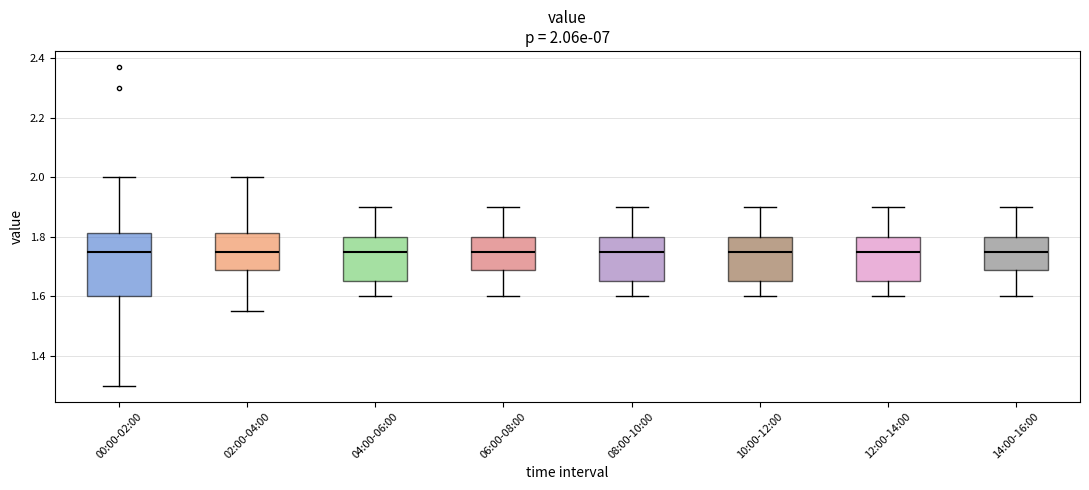

Which box is the tallest, from its lower edge to its upper edge?

00:00-02:00